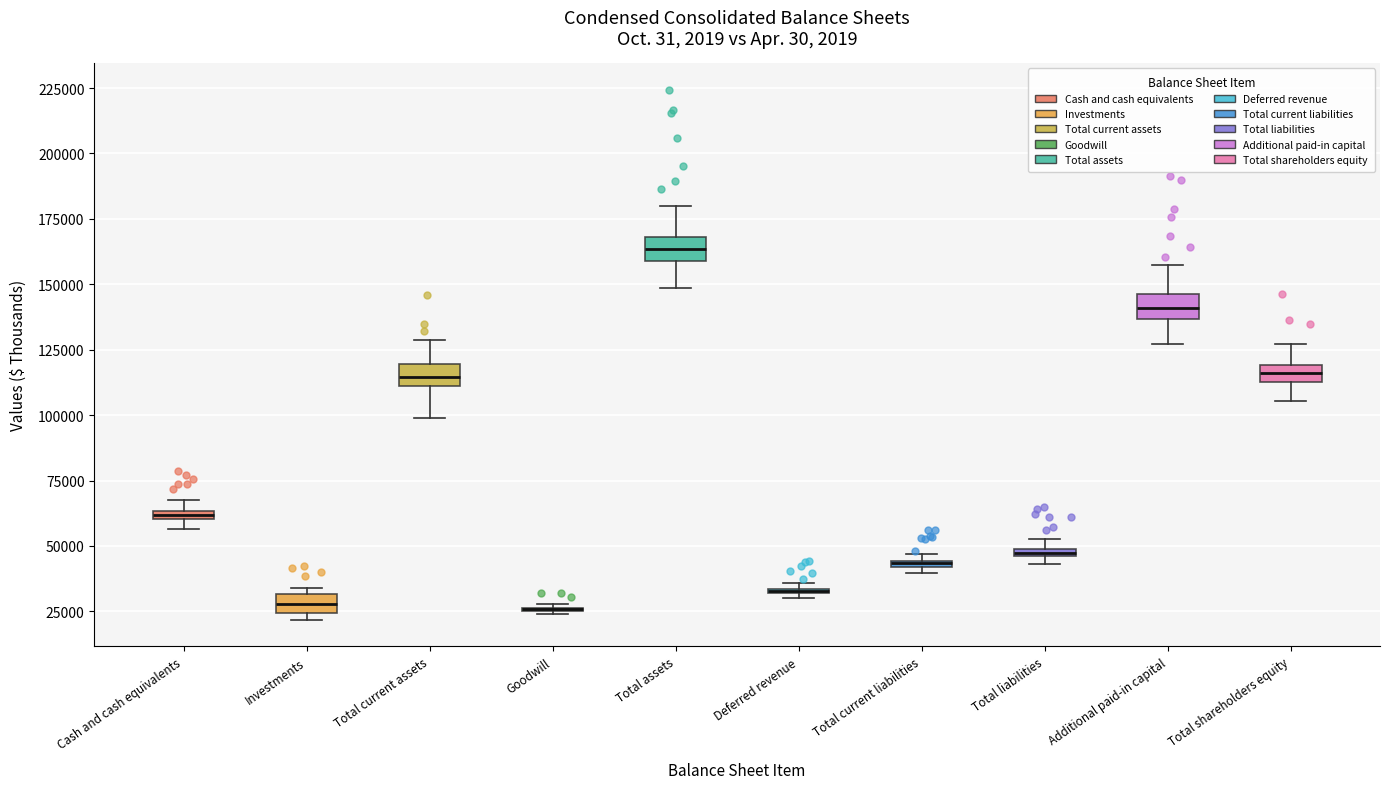

Where does the upper whisker of the box for Total current assets end on the y-axis? The values are not printed on the chart, so give them approximately, as read against the axis.

130000